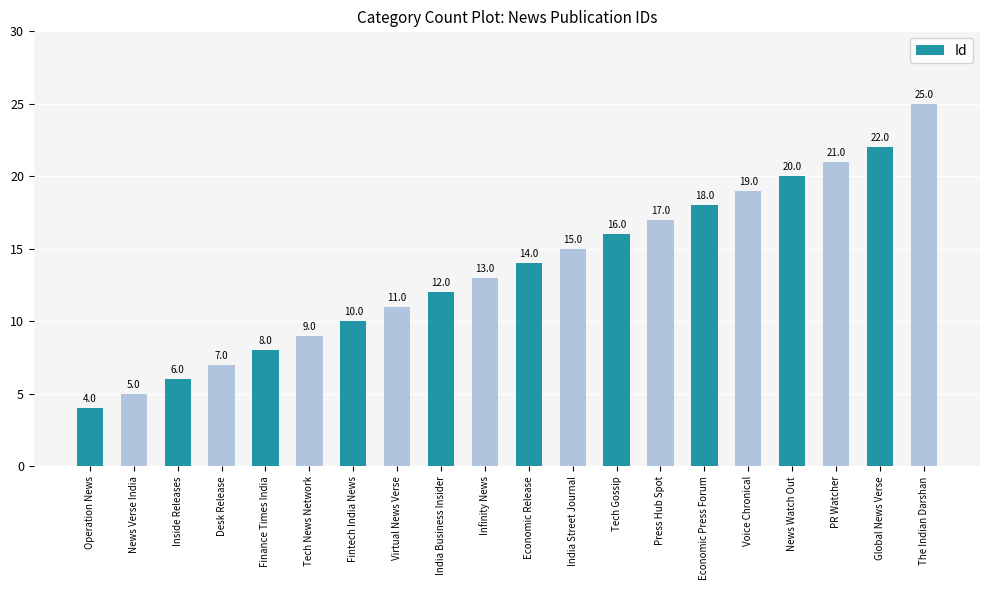

What is the label of the 14th bar from the left?

Press Hub Spot